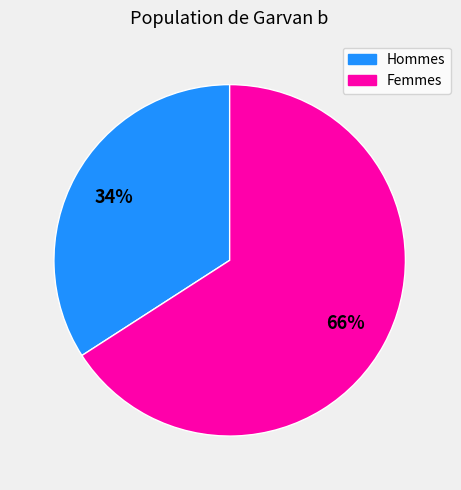

Does any single category account for the majority?

Yes